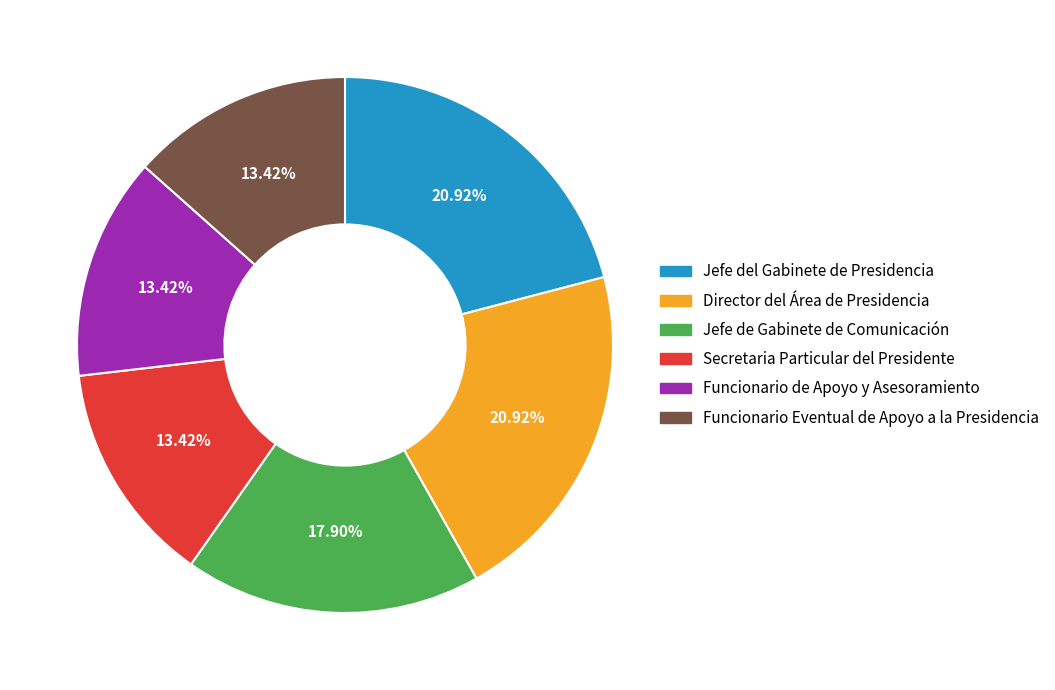

True or false: Jefe del Gabinete de Presidencia accounts for 29% of the total.

False